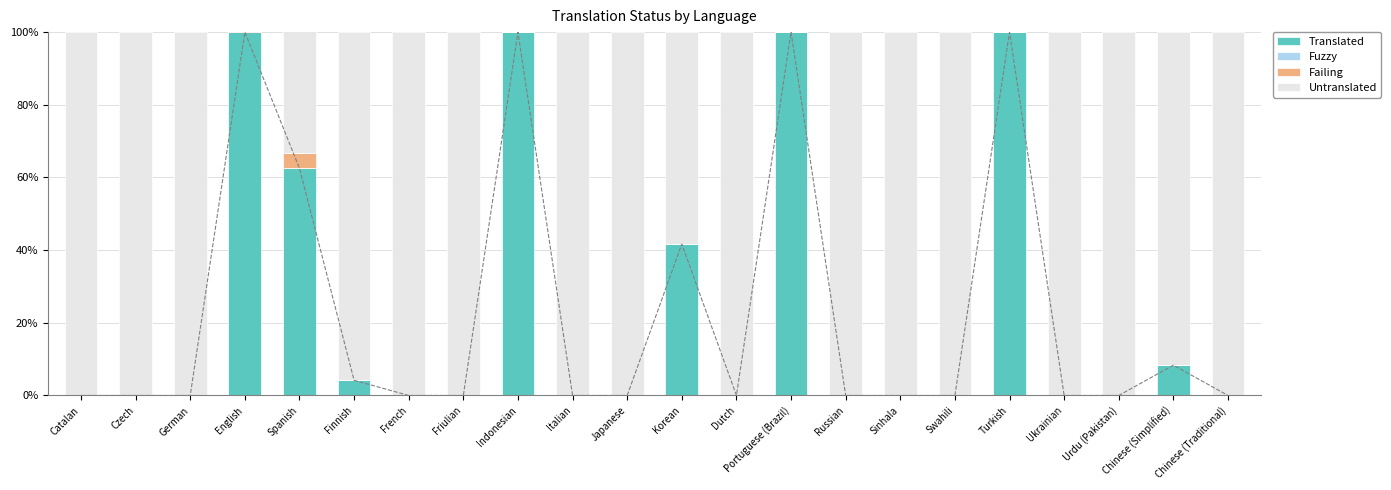

How many positive values does the Failing series have?

2